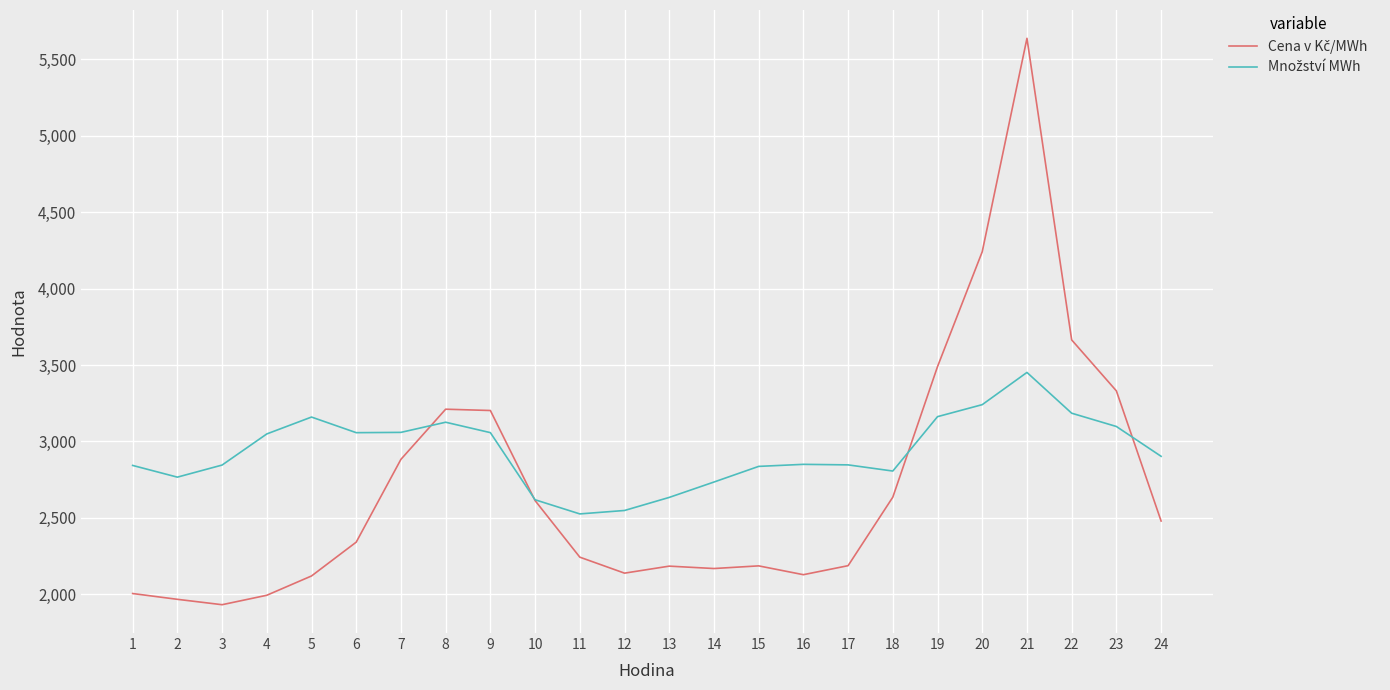

What is the smallest value displayed?

1932.5